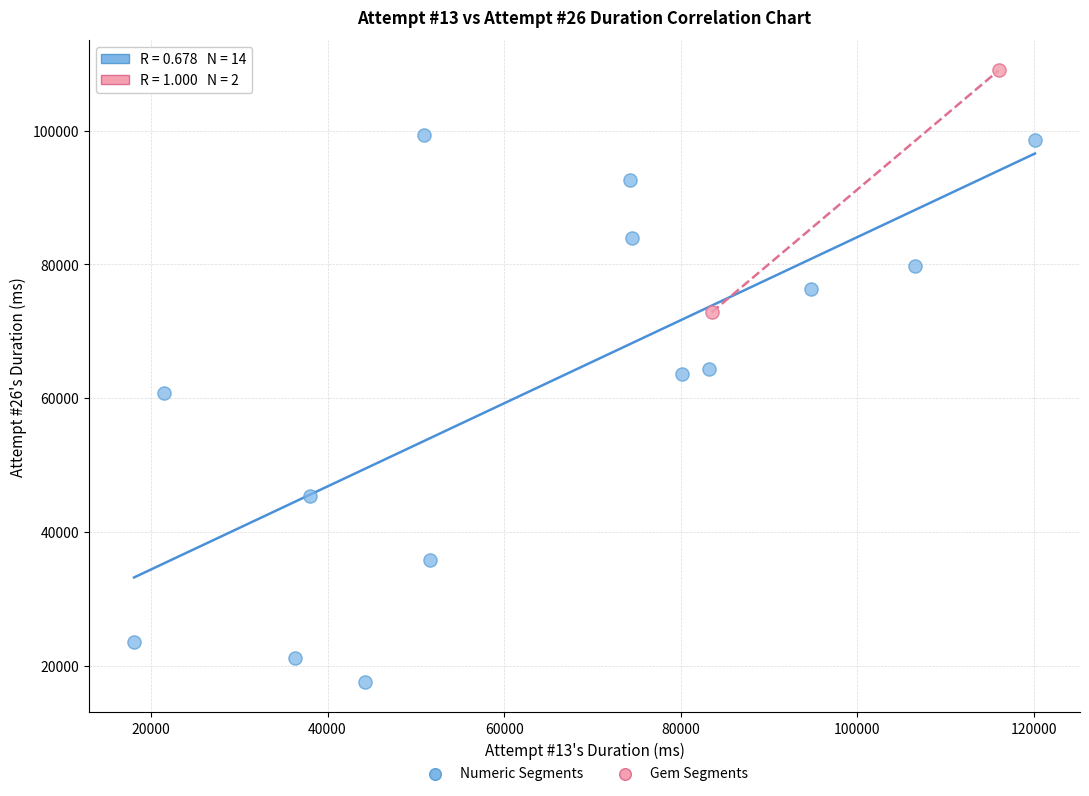

What are all the series names shown in the legend?

Numeric Segments, Gem Segments